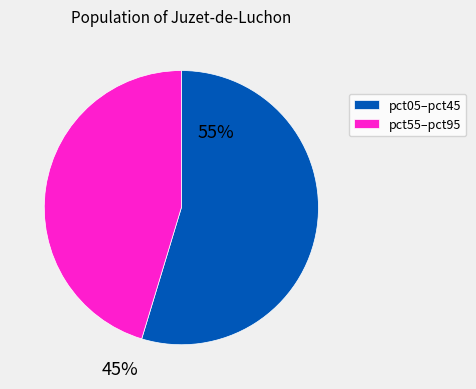

Is there a majority slice in this chart?

Yes